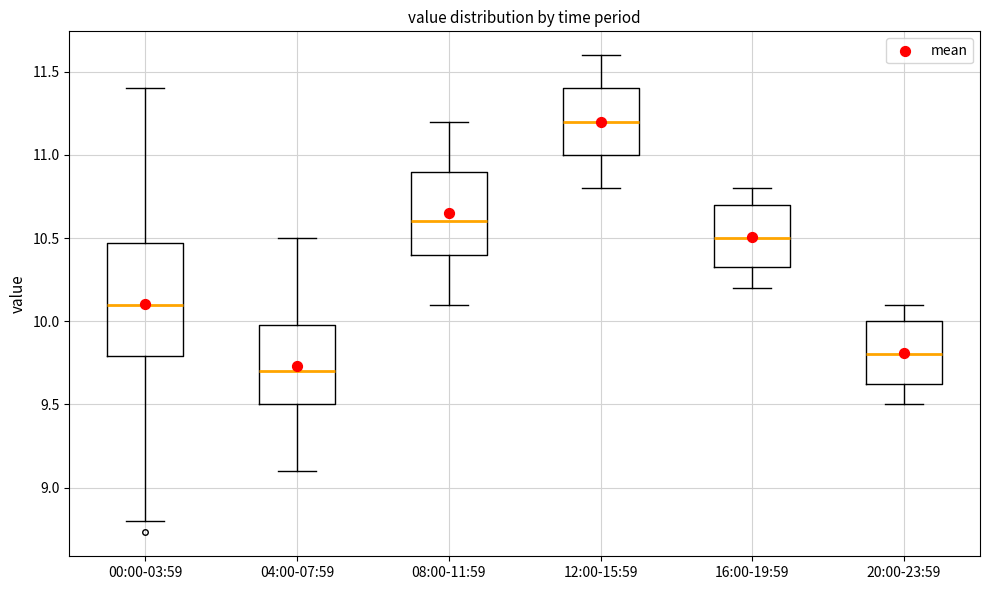

Reading left to right, read every box against the y-axis: the position of its median line, the range the box covers, and the ends of its whiskers. The values are not printed on the chart, so give them approximately, as read against the axis.

00:00-03:59: median 10.10, box 9.80 to 10.45, whiskers 8.80 to 11.40
04:00-07:59: median 9.70, box 9.50 to 10.00, whiskers 9.10 to 10.50
08:00-11:59: median 10.60, box 10.40 to 10.90, whiskers 10.10 to 11.20
12:00-15:59: median 11.20, box 11.00 to 11.40, whiskers 10.80 to 11.60
16:00-19:59: median 10.50, box 10.35 to 10.70, whiskers 10.20 to 10.80
20:00-23:59: median 9.80, box 9.65 to 10.00, whiskers 9.50 to 10.10